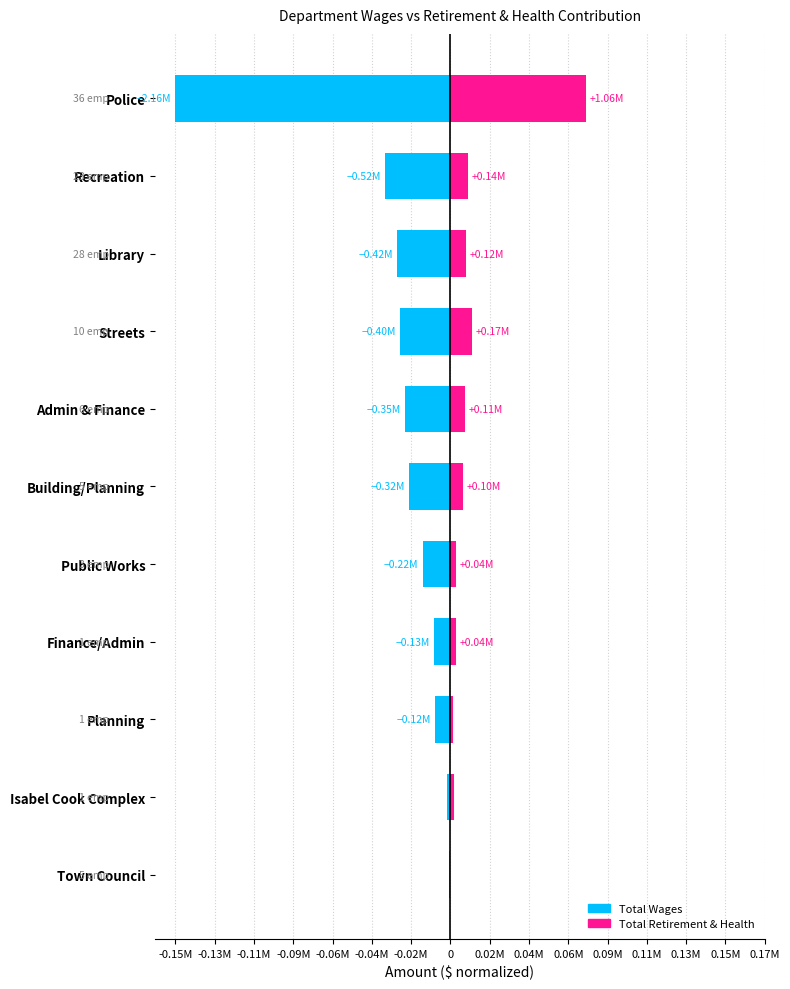

Rank the series by their maximum value, from highest to lowest.

Total Retirement & Health Contribution, Total Wages